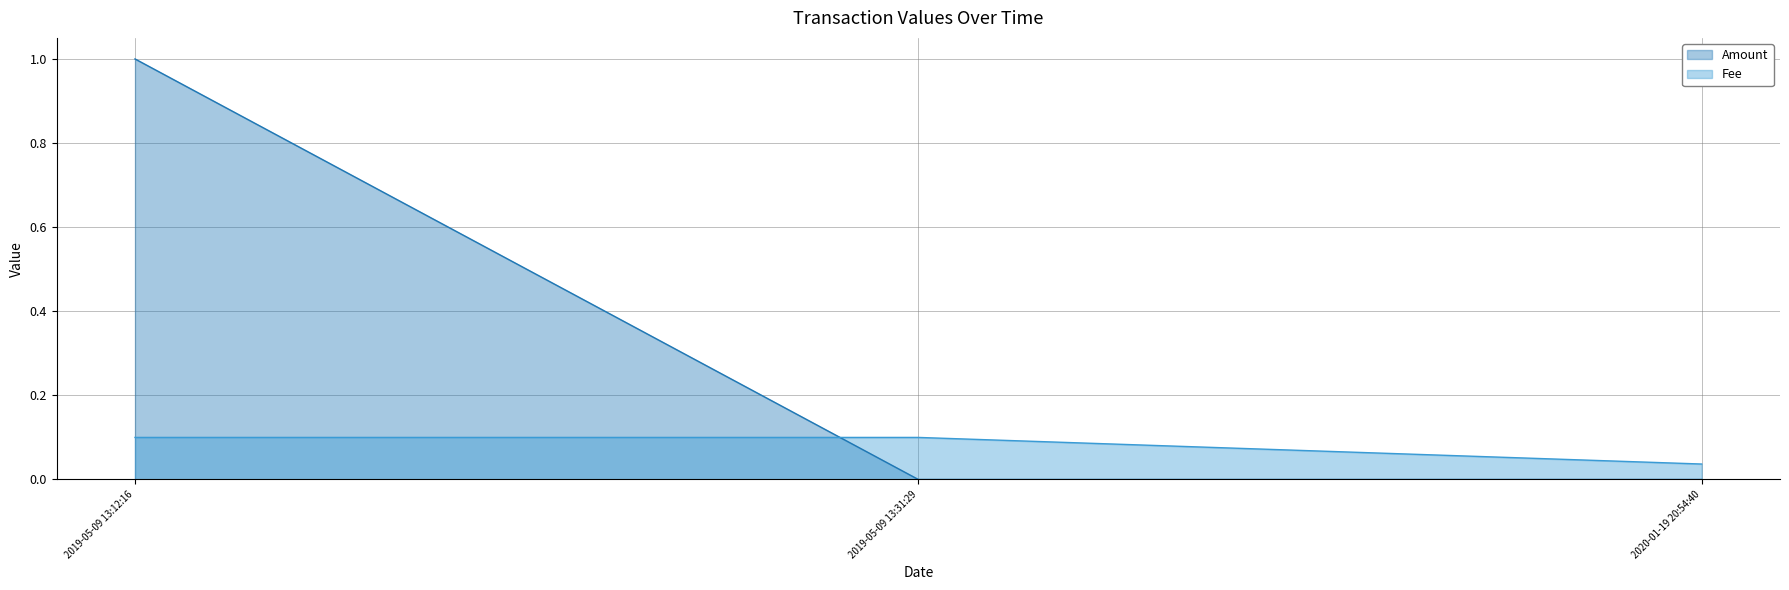

What is the difference between the maximum and minimum values in the Fee series?

1.0